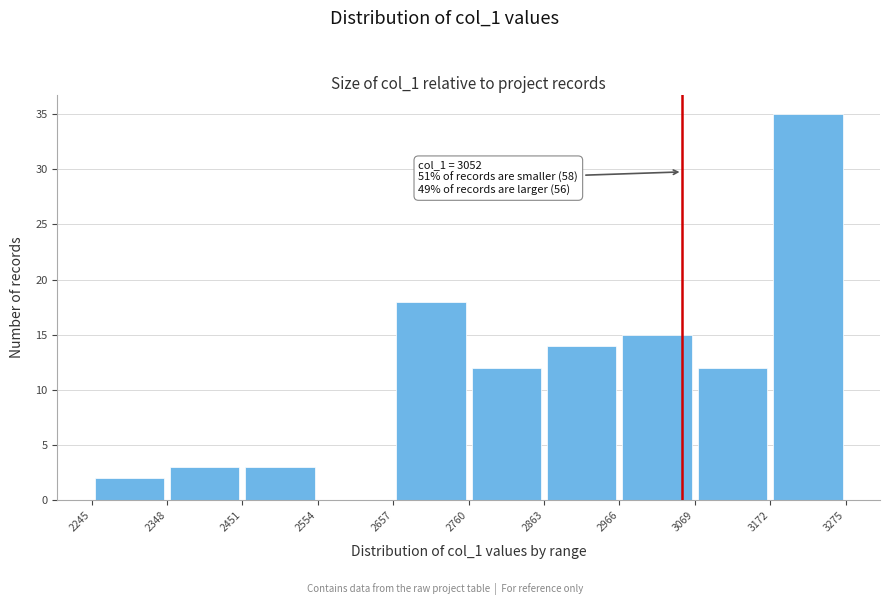

Over which range of the x-axis is the bar tallest?

3172 to 3275